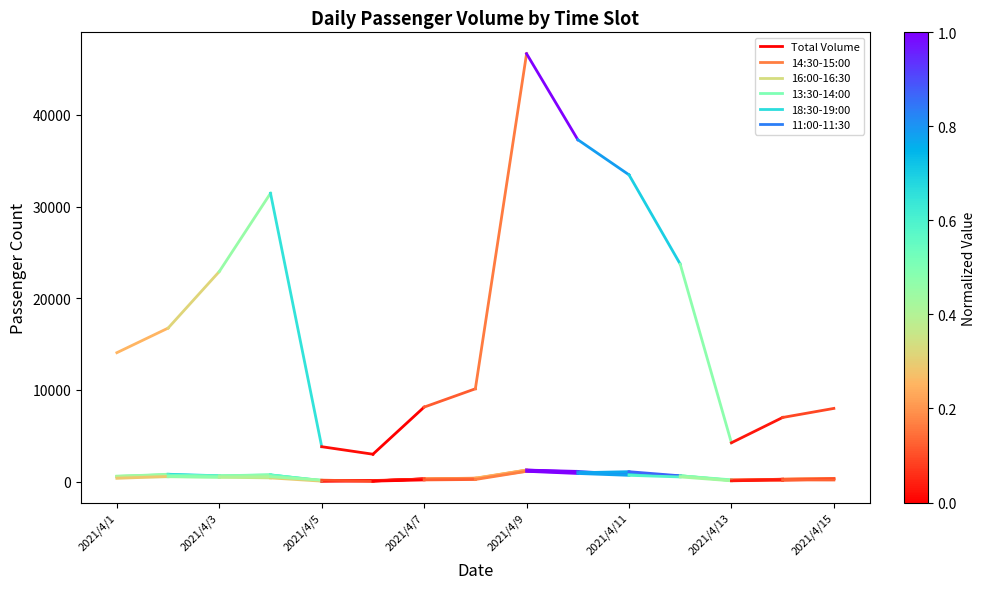

Which series has the largest range (max minus min)?

Total Volume